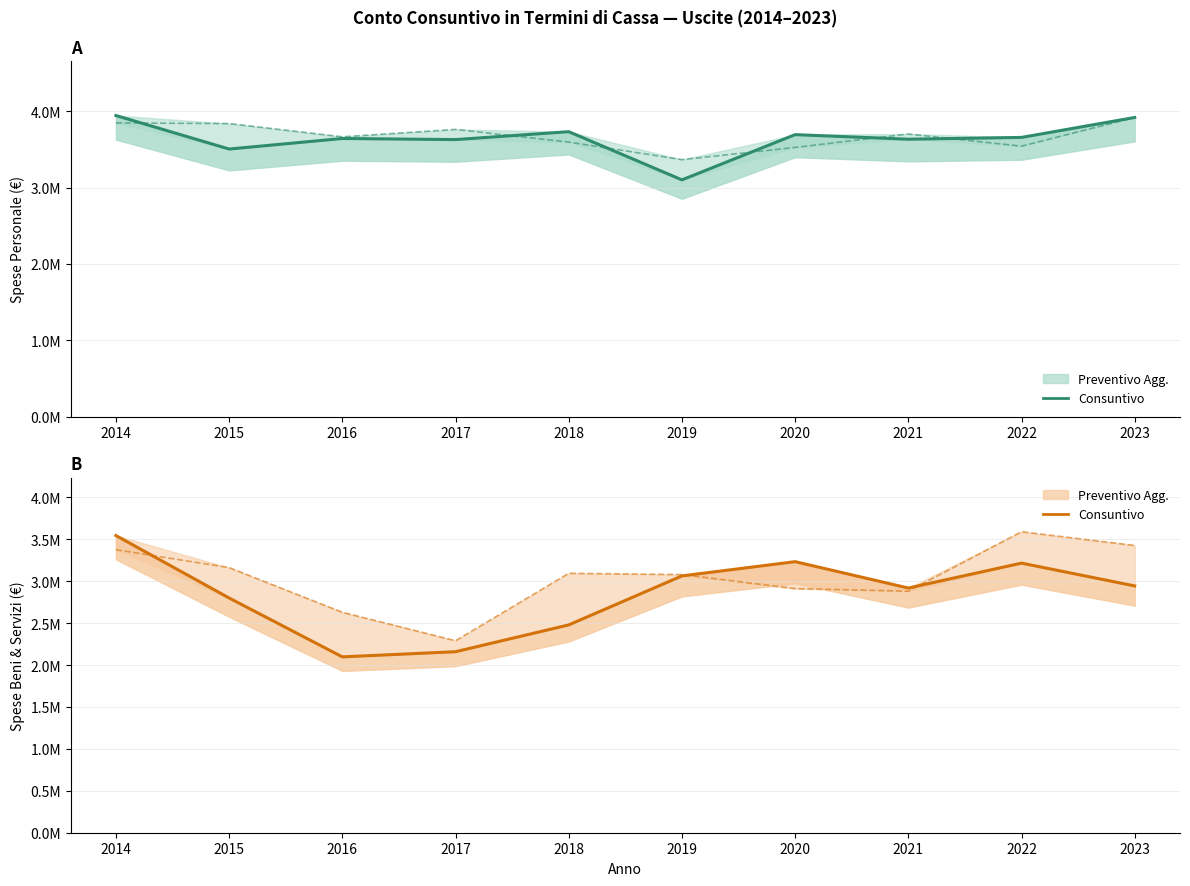

What is the sum of the PERSONALE (Consuntivo) values at 2021 and 2018?

7364885.8